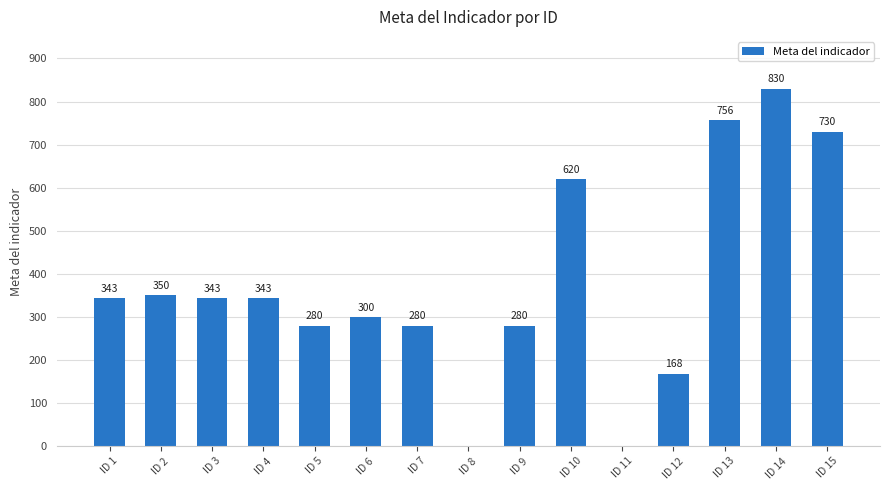

The chart shows a value of 1315 at ID 14. True or false?

False